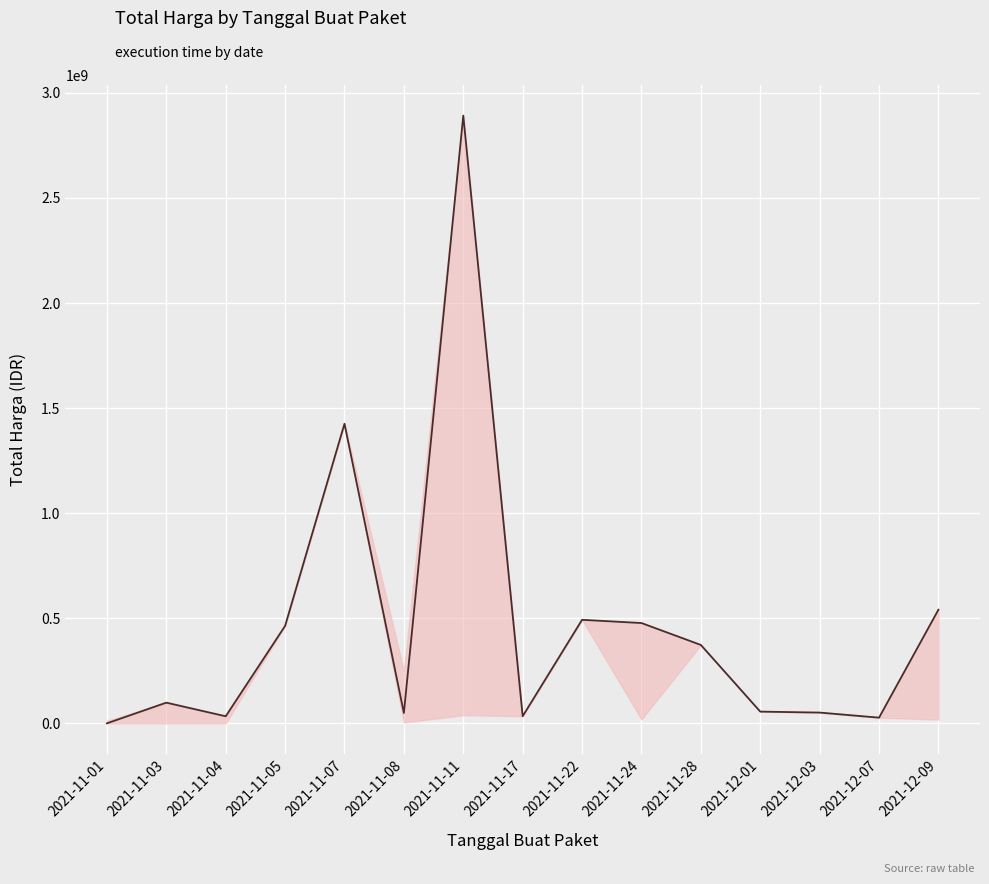

Which has a higher value, 2021-11-03 or 2021-11-05?

2021-11-05